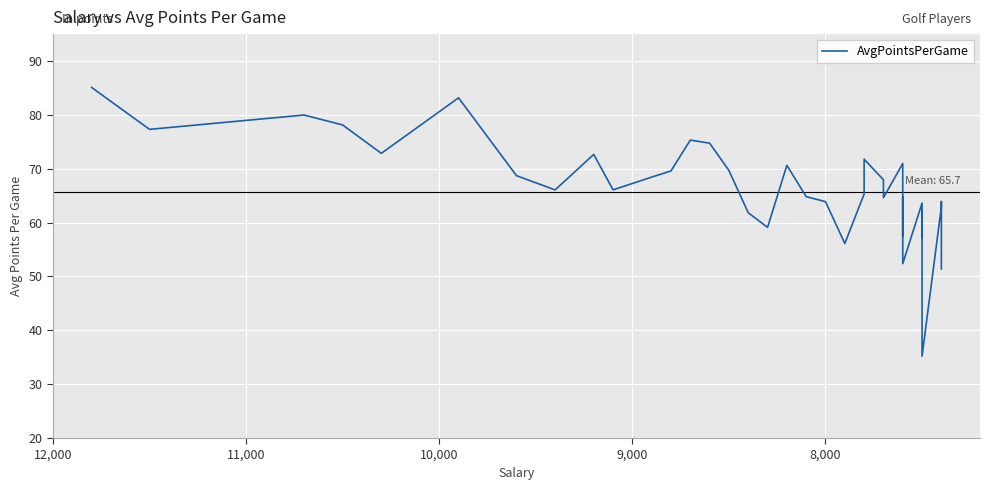

Is it true that the value at 32 is 12.5?

False